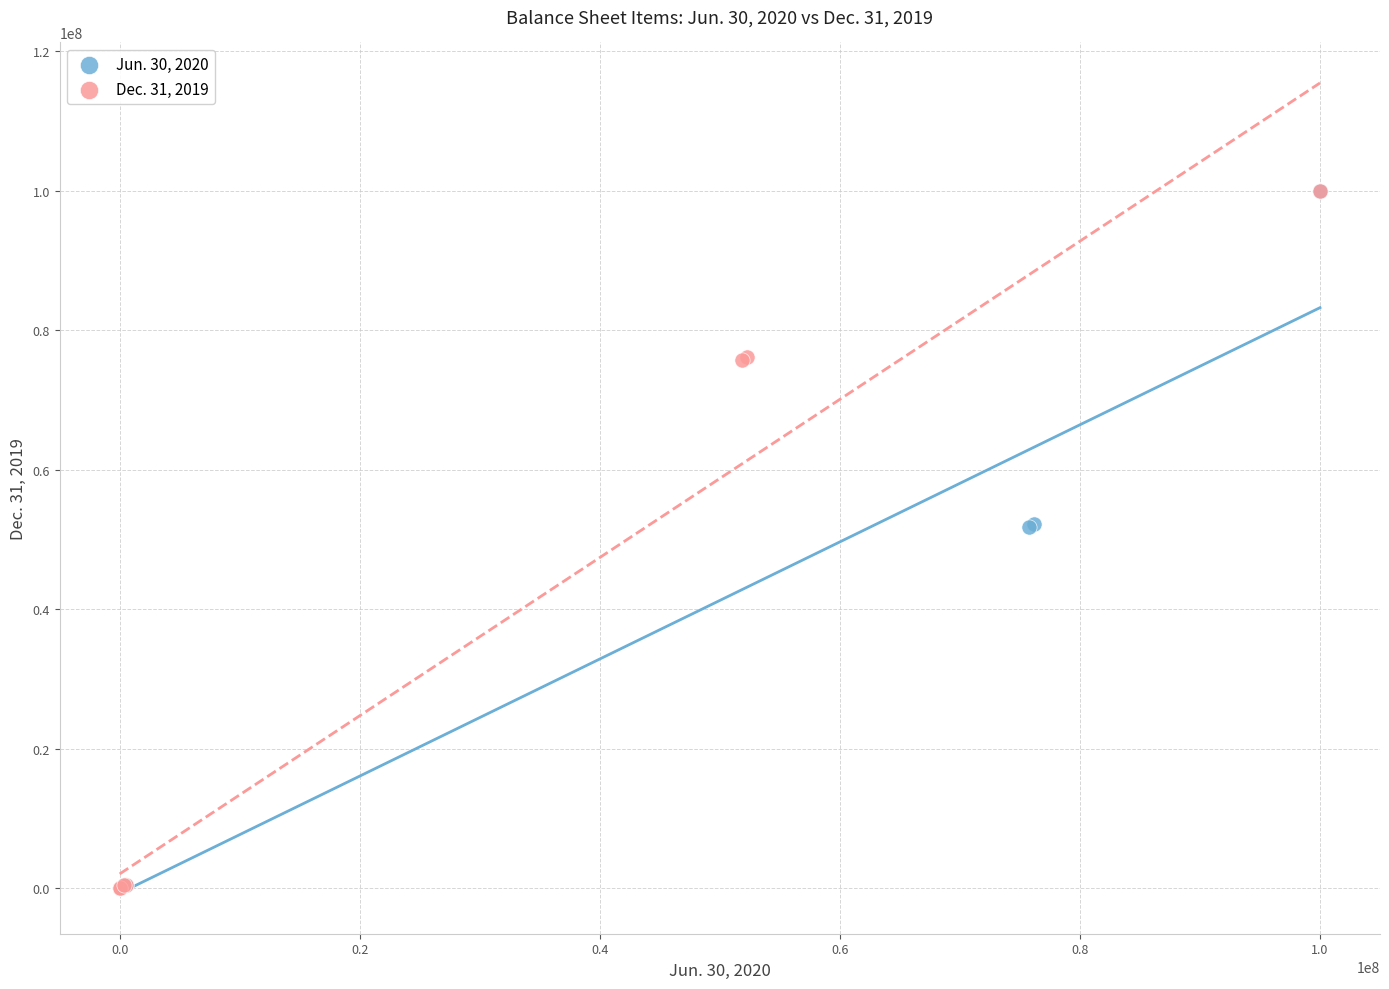

What are all the series names shown in the legend?

Jun. 30, 2020, Dec. 31, 2019